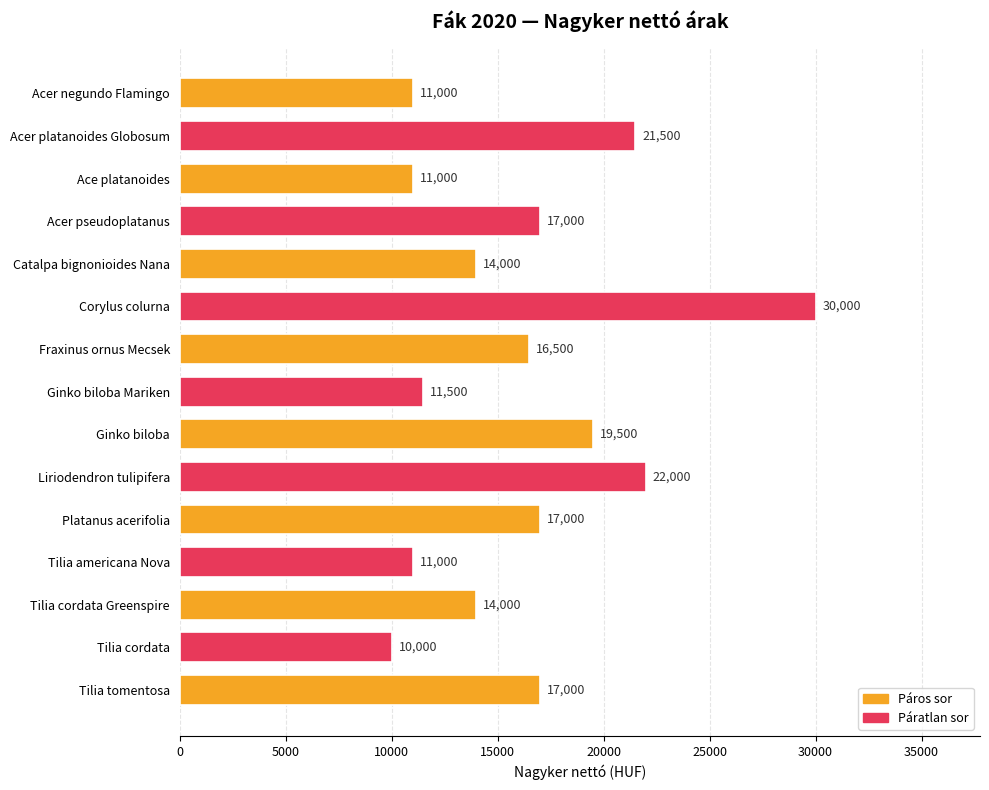

How many series are shown in this chart?

1